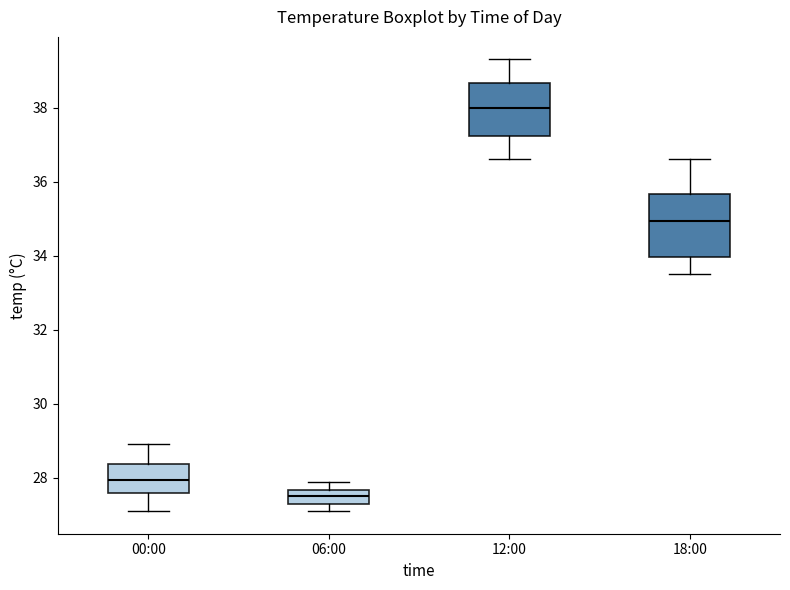

Which box is the tallest, from its lower edge to its upper edge?

18:00